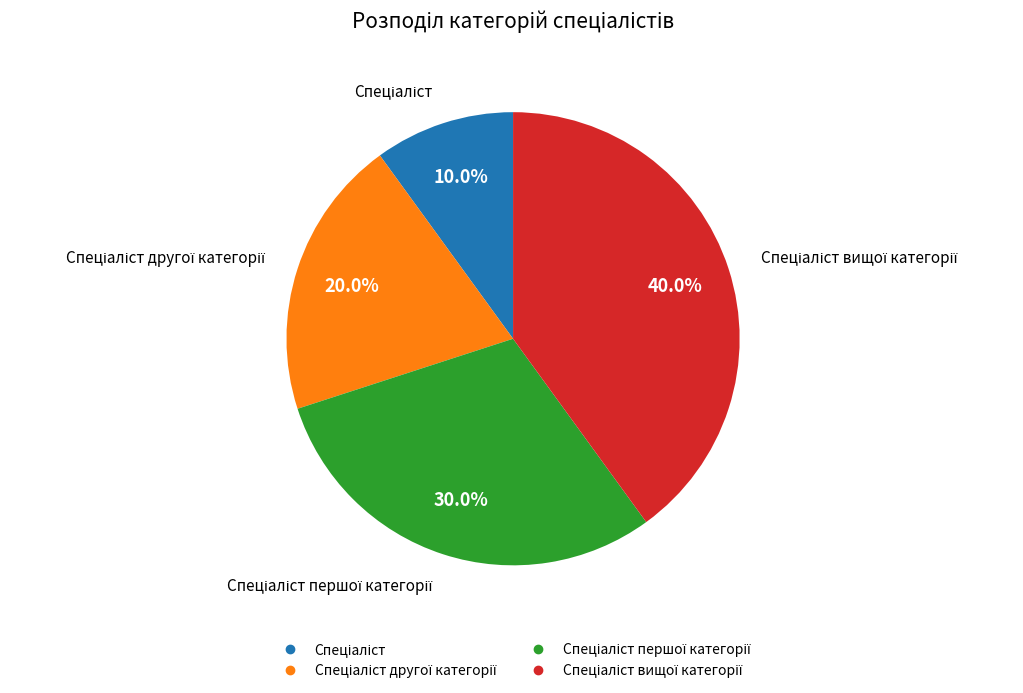

Is there any slice that represents more than half of the pie?

No